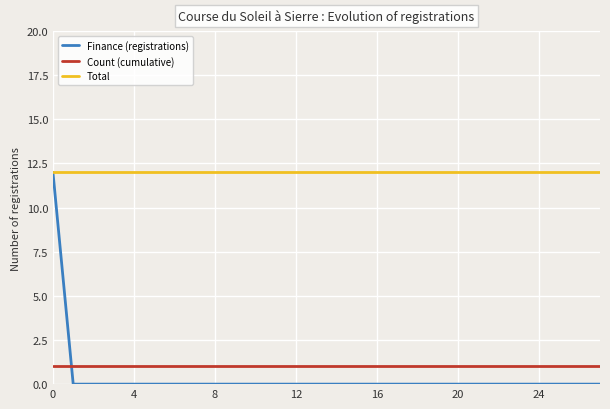

Which series has the largest total across all categories?

Total